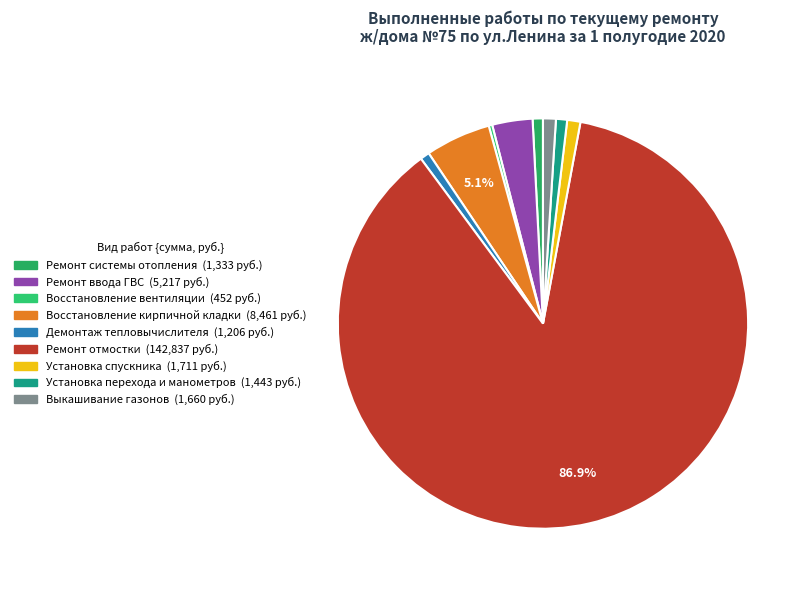

Which category has the smallest portion of the pie?

Восстановление вентиляции